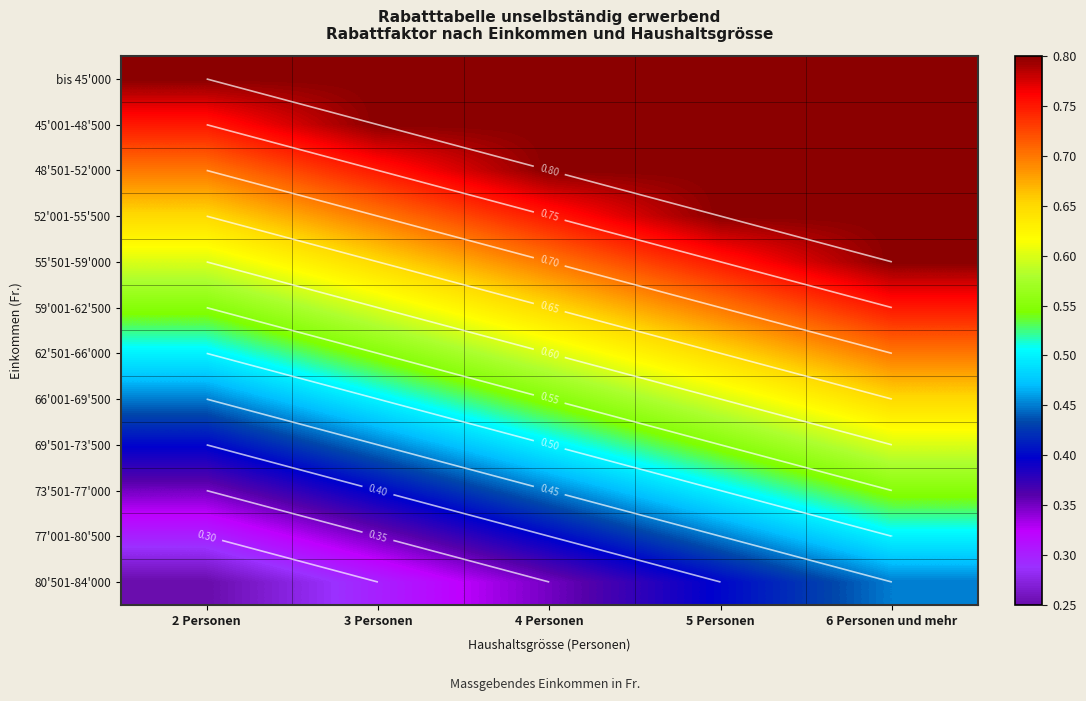

What is the sum of all 73'501-77'000 values?

2.2